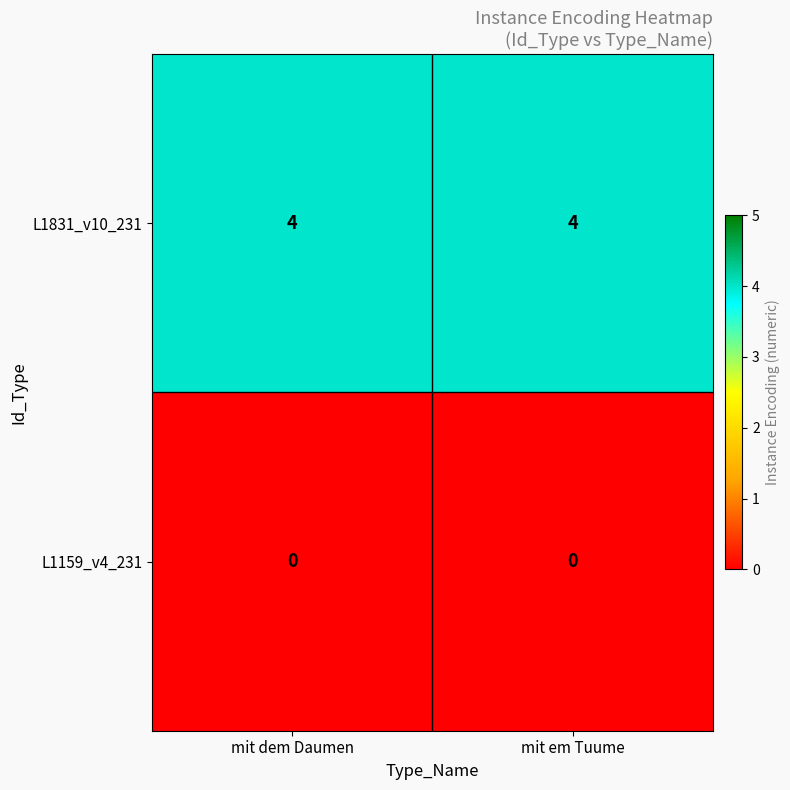

What is the spread (max minus min) of values at mit em Tuume?

4